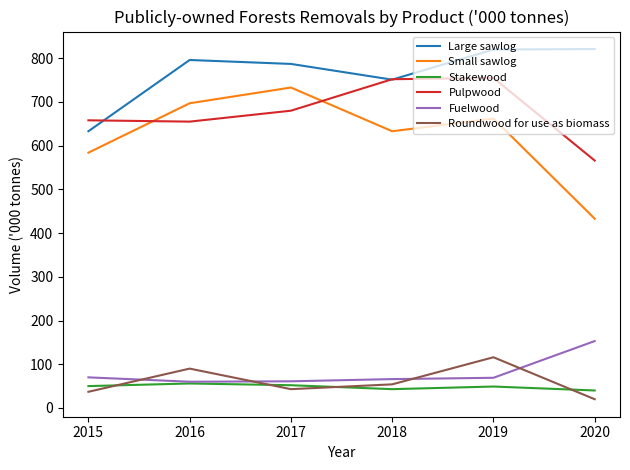

What is the minimum value for Fuelwood?

60